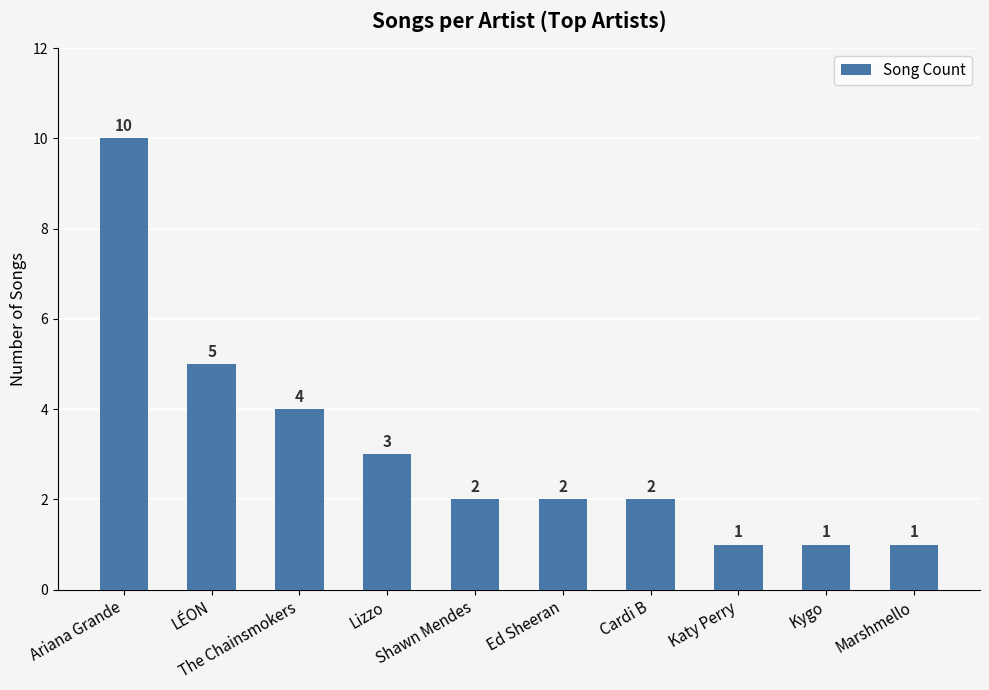

What is the greatest value displayed?

10